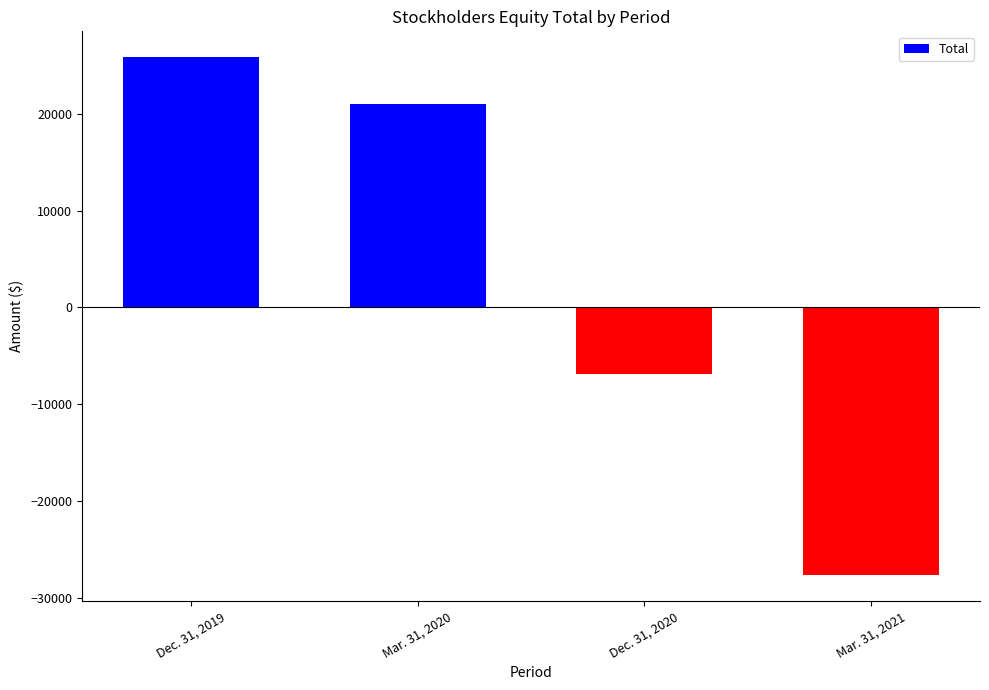

What is the maximum value shown in the chart?

25824